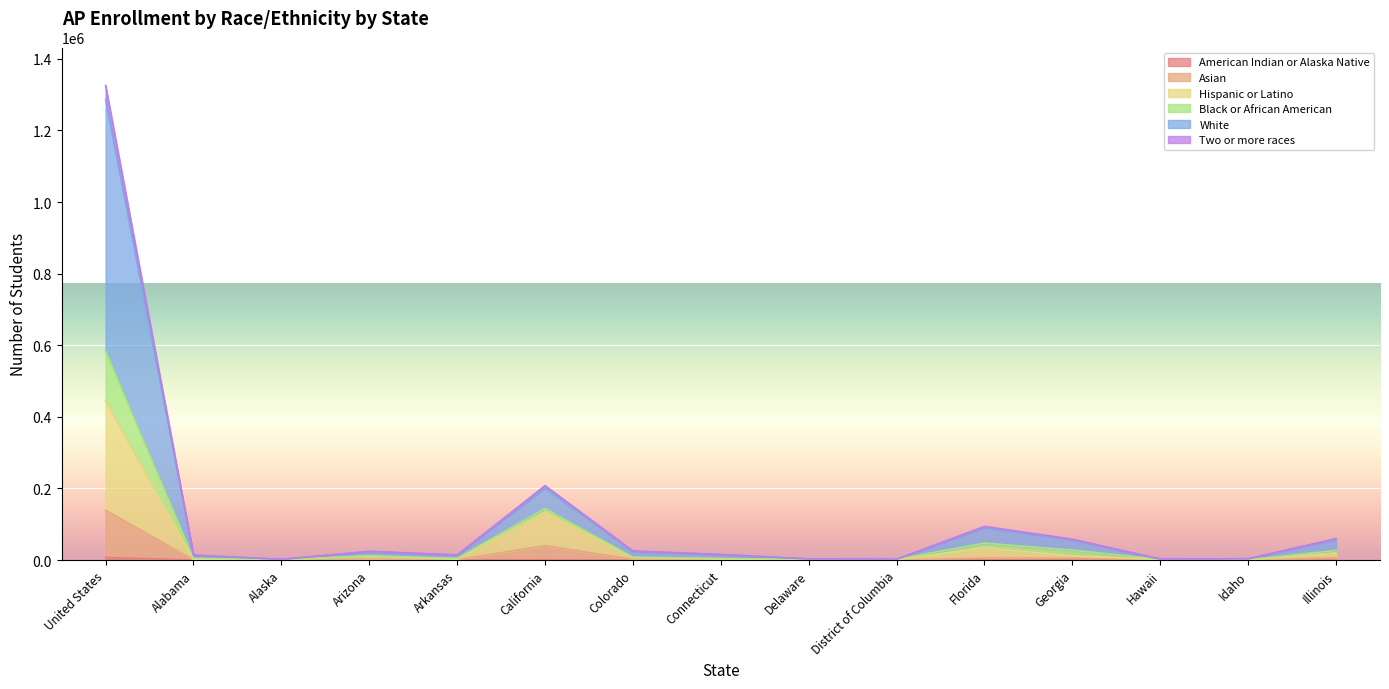

At Connecticut, list the series in order from largest to smallest.

White, Black or African American, Two or more races, Hispanic or Latino, Asian, American Indian or Alaska Native